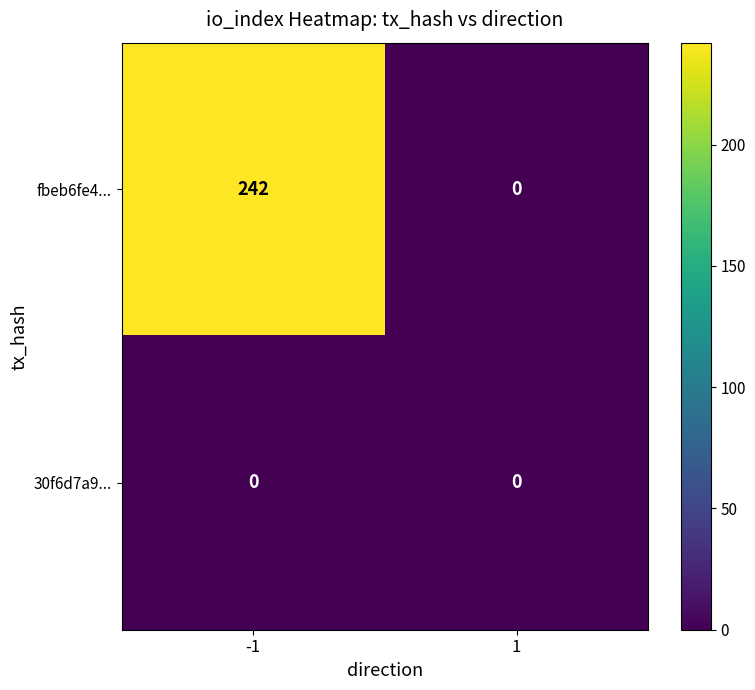

Between -1 and 1, which series saw the biggest shift?

fbeb6fe4...